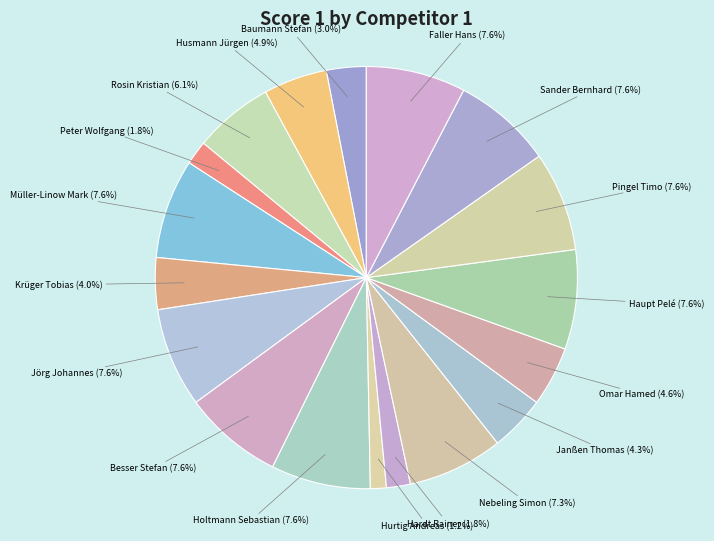

Count the number of slices in the pie.

18